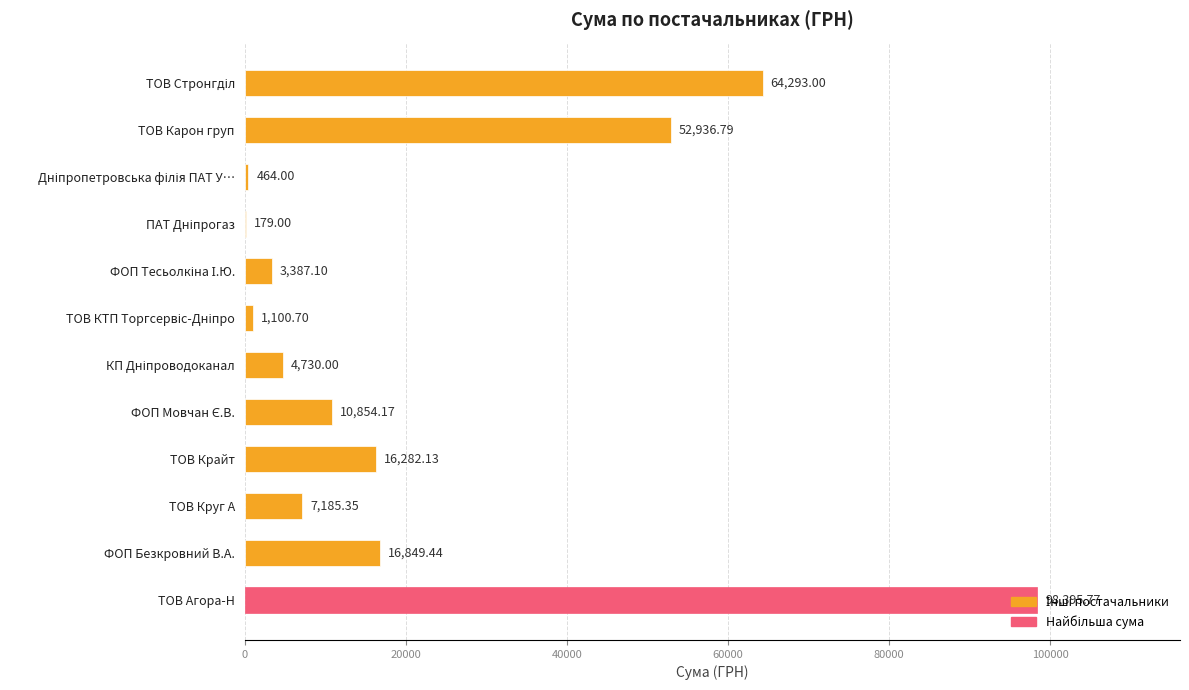

What is the sum of all values?

276657.5